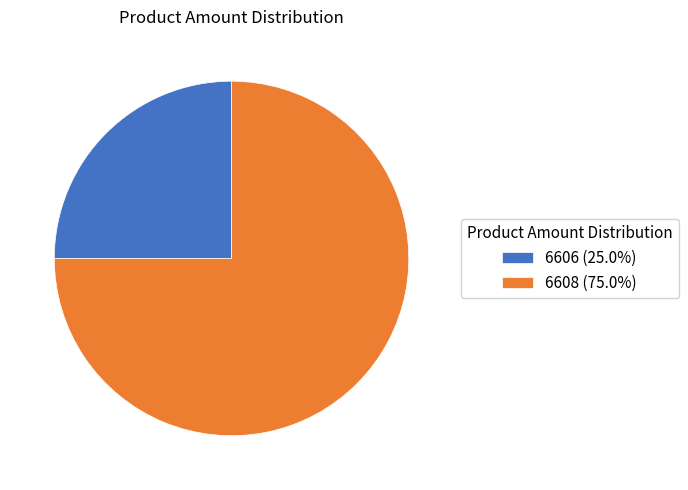

Is it true that 6608 is 81% of the pie?

False